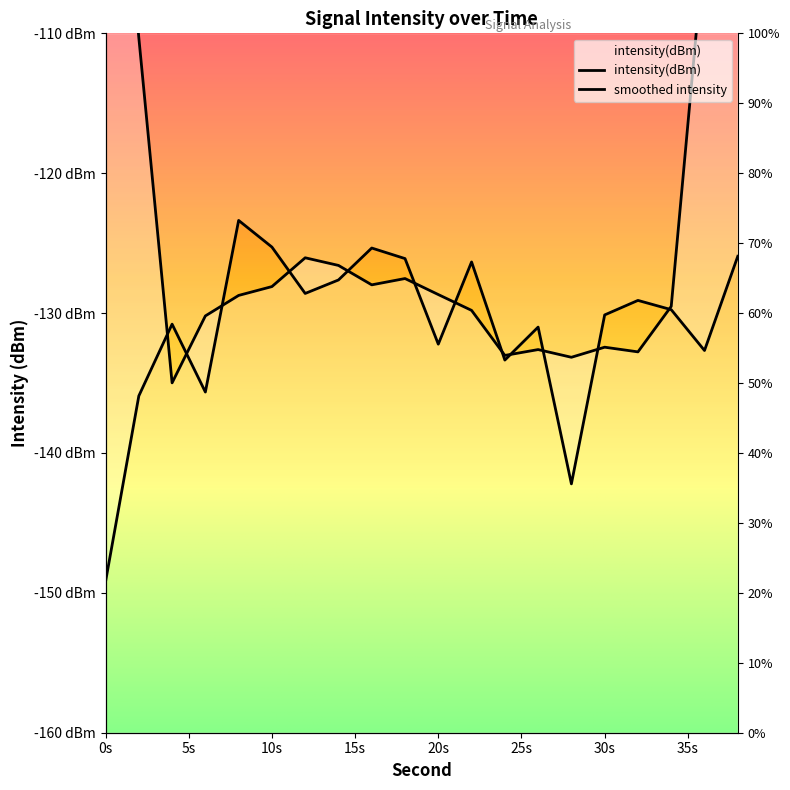

How many data points are above -129?

8